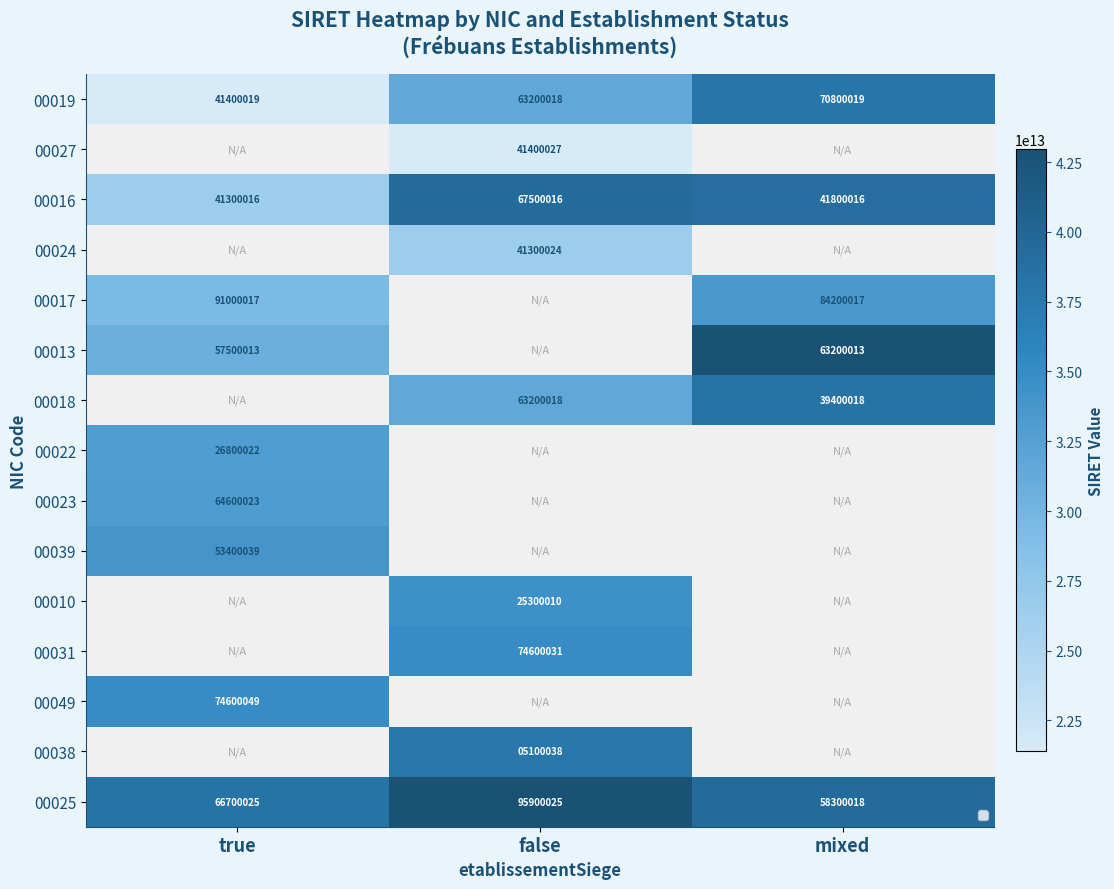

At which label is 00019 closest to 56100019?

false